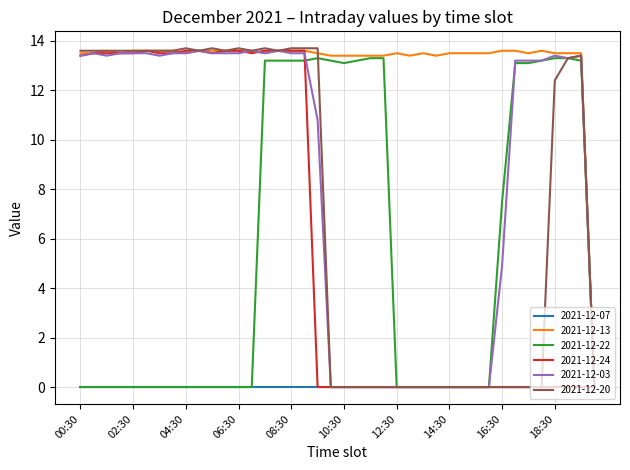

Which series has the largest total across all categories?

2021-12-13